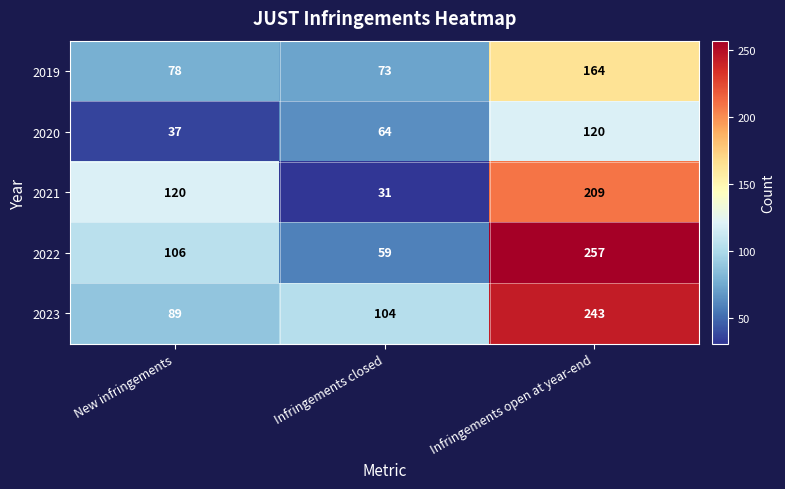

List the labels in order of 2023 value, largest first.

Infringements open at year-end, Infringements closed, New infringements